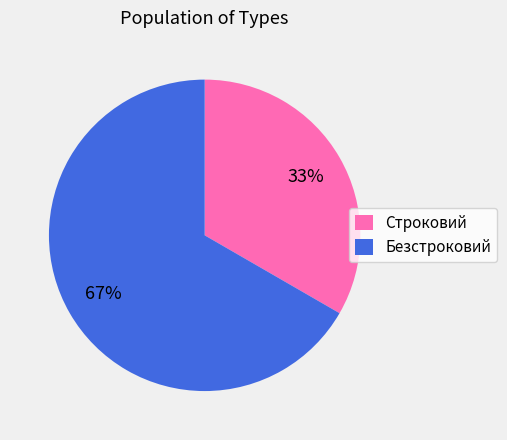

To the nearest percent, what is the average slice percentage?

50%